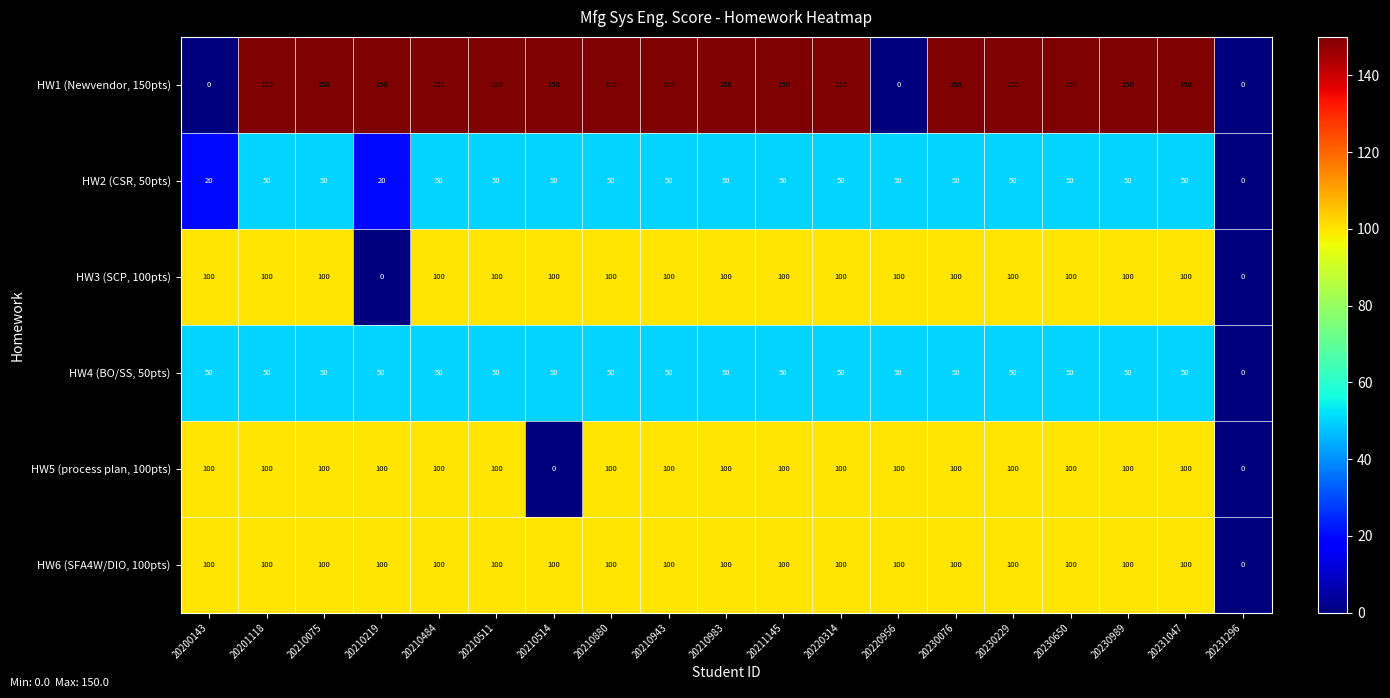

What is the difference between the second highest and minimum values in the HW1 (Newvendor, 150pts) series?

150